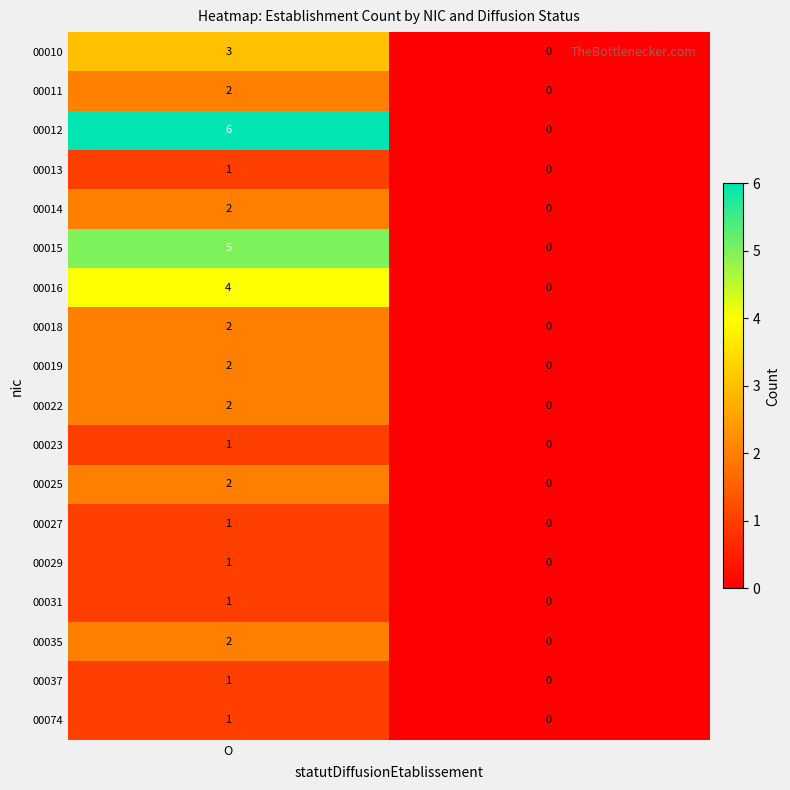

How many positive values does the 00074 series have?

1